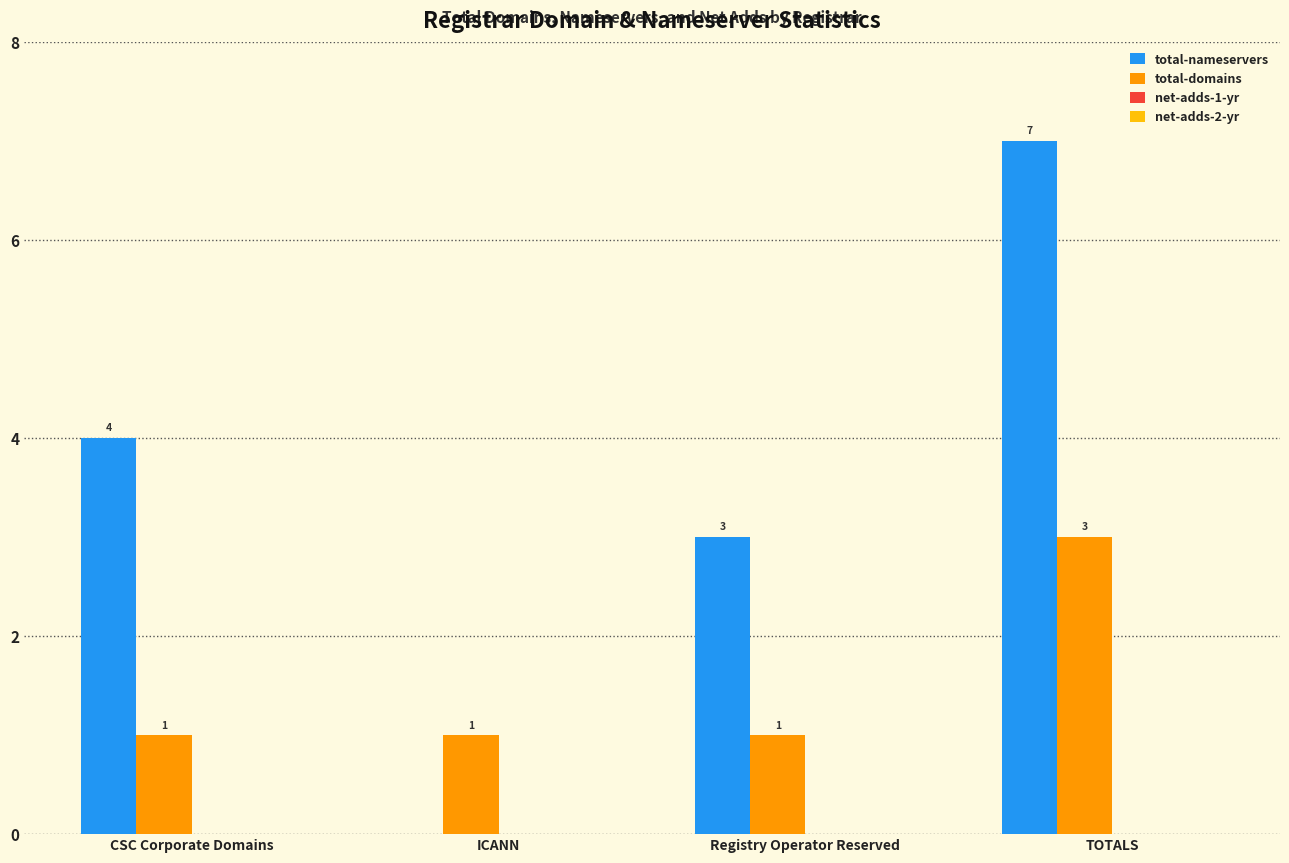

Are the bars horizontal?

No